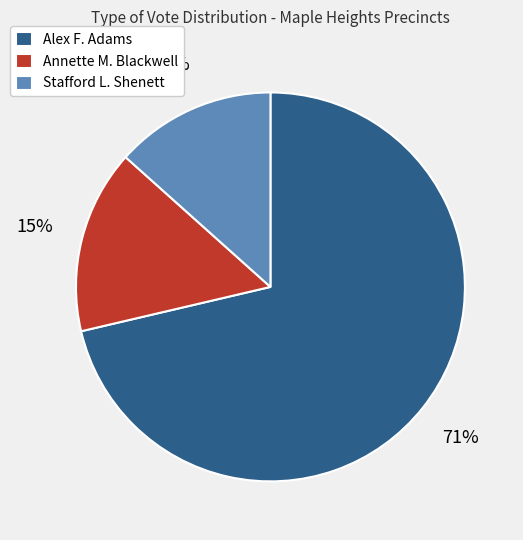

Is the sum of Stafford L. Shenett and Annette M. Blackwell greater than half?

No